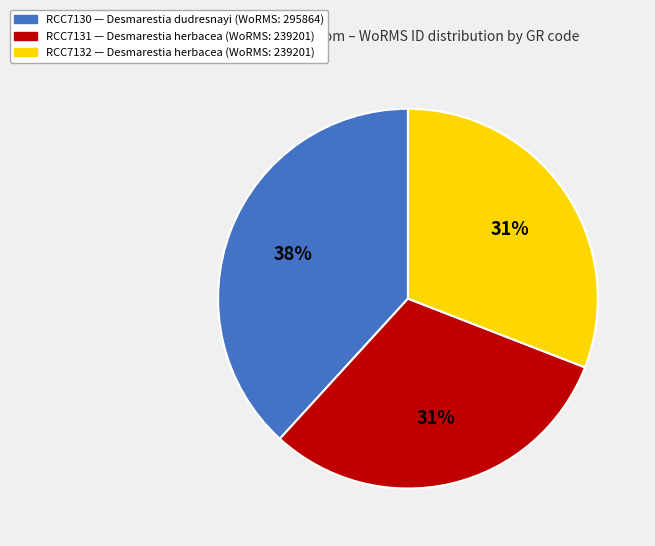

To the nearest percent, what is the difference between the largest and smallest slice percentages?

7%